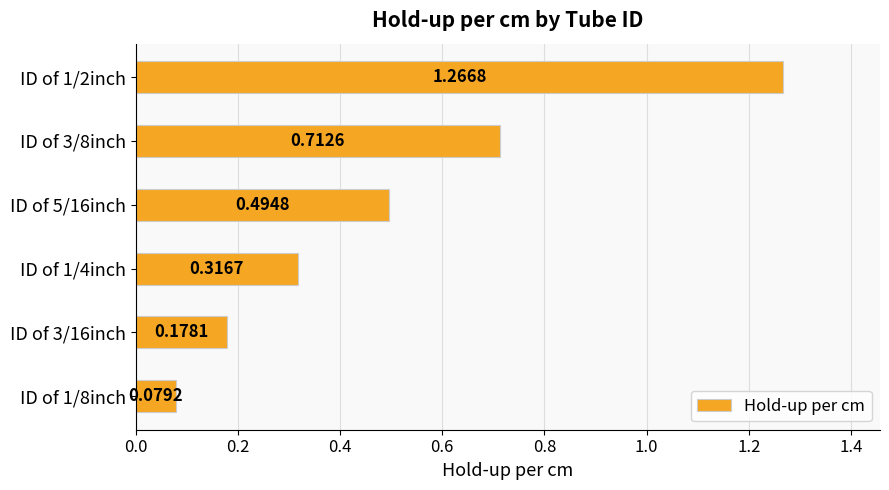

Rank the categories by value from lowest to highest.

ID of 1/8inch, ID of 3/16inch, ID of 1/4inch, ID of 5/16inch, ID of 3/8inch, ID of 1/2inch